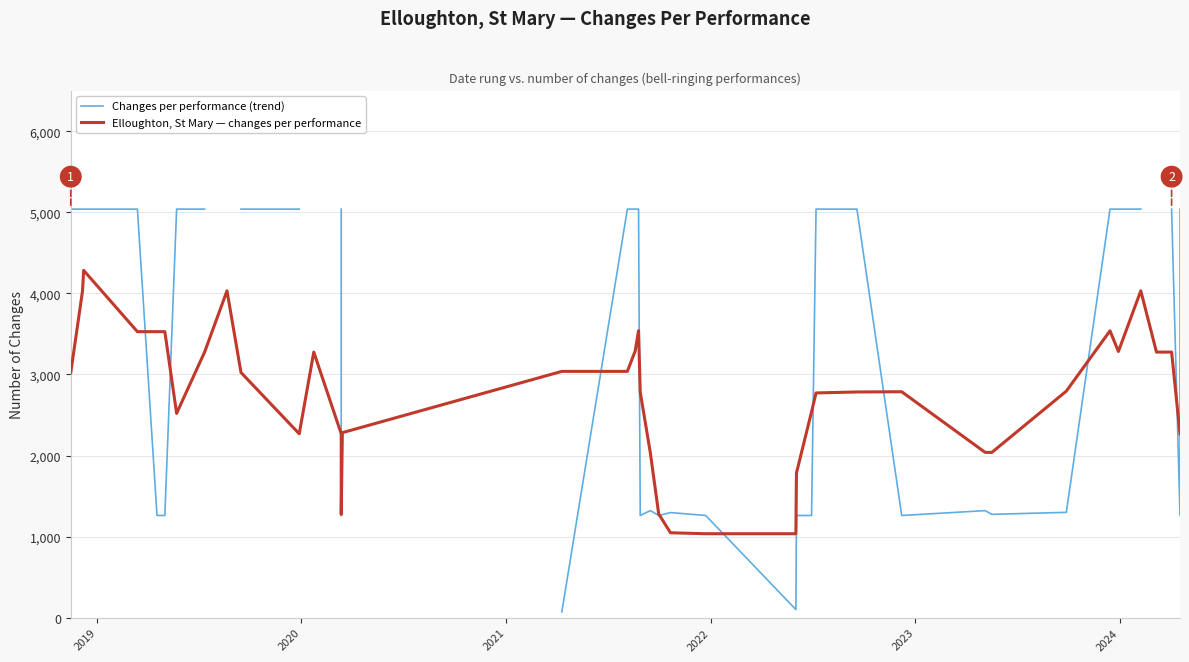

How many lines are shown in the chart?

2